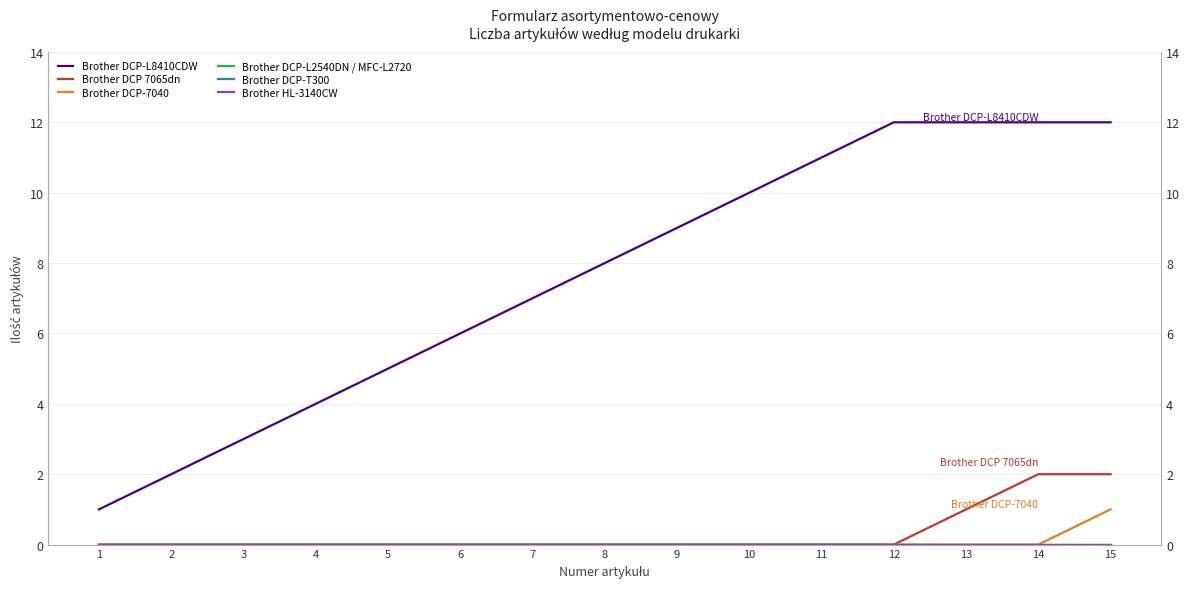

True or false: Brother DCP-L8410CDW and Brother DCP-L2540DN / MFC-L2720 cross at least once.

False